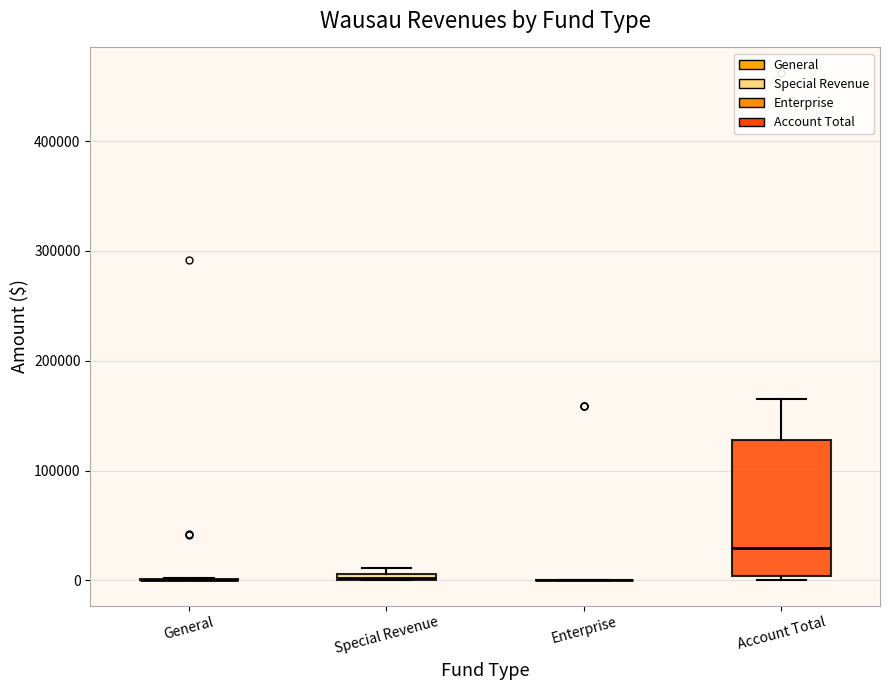

Where does the median line of the box for Account Total sit on the y-axis? The values are not printed on the chart, so give them approximately, as read against the axis.

30000